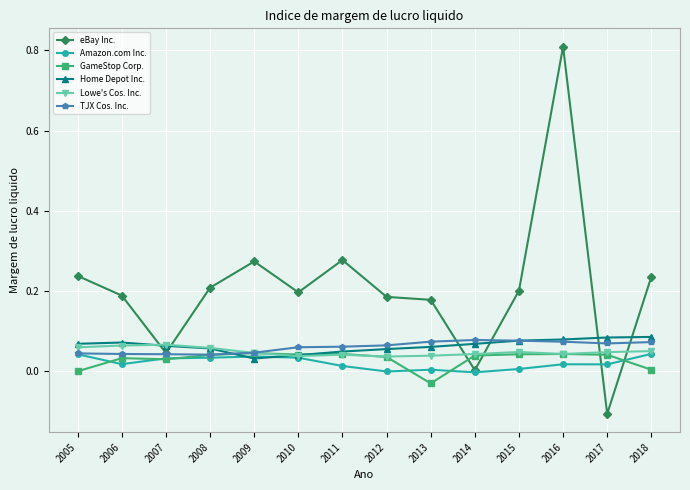

Which label corresponds to the largest value in the chart?

2016